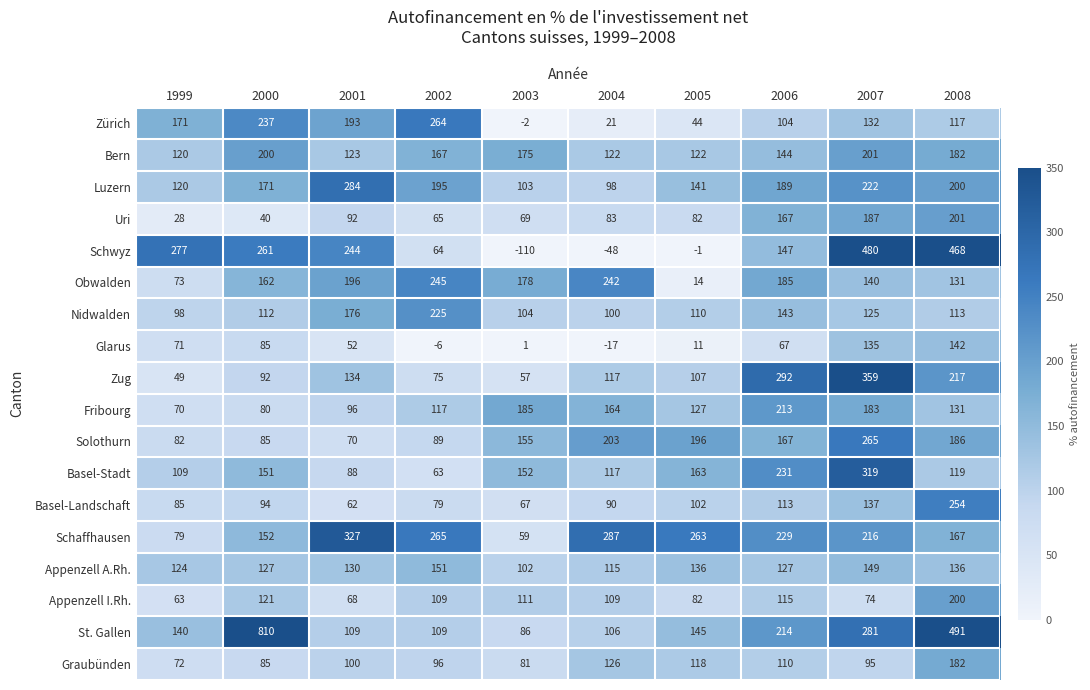

Rank the categories by Schaffhausen value from lowest to highest.

2003, 1999, 2000, 2008, 2007, 2006, 2005, 2002, 2004, 2001